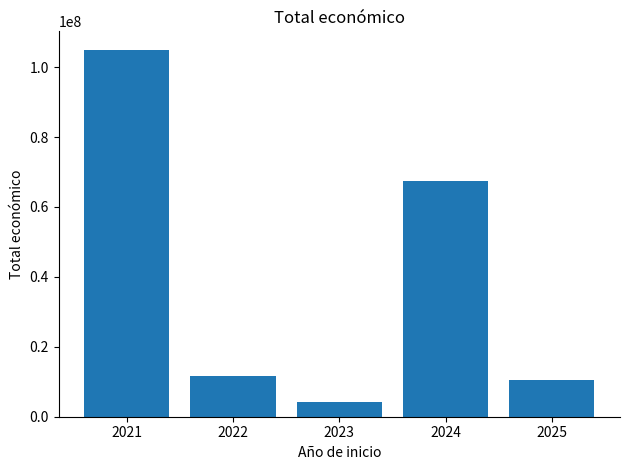

Reading left to right, transcribe all the data shown in this chart.

105000000	11744901	4149937	67356785	10530890